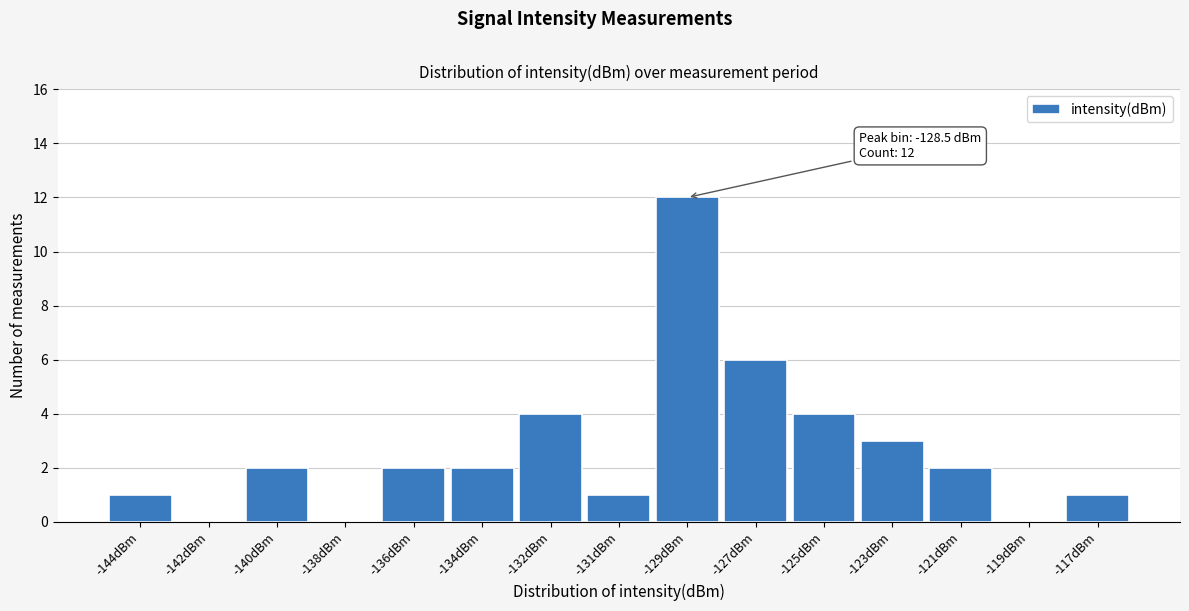

Reading left to right, transcribe all the data shown in this chart.

-144dBm=1	-142dBm=0	-140dBm=2	-138dBm=0	-136dBm=2	-134dBm=2	-132dBm=4	-131dBm=1	-129dBm=12	-127dBm=6	-125dBm=4	-123dBm=3	-121dBm=2	-119dBm=0	-117dBm=1